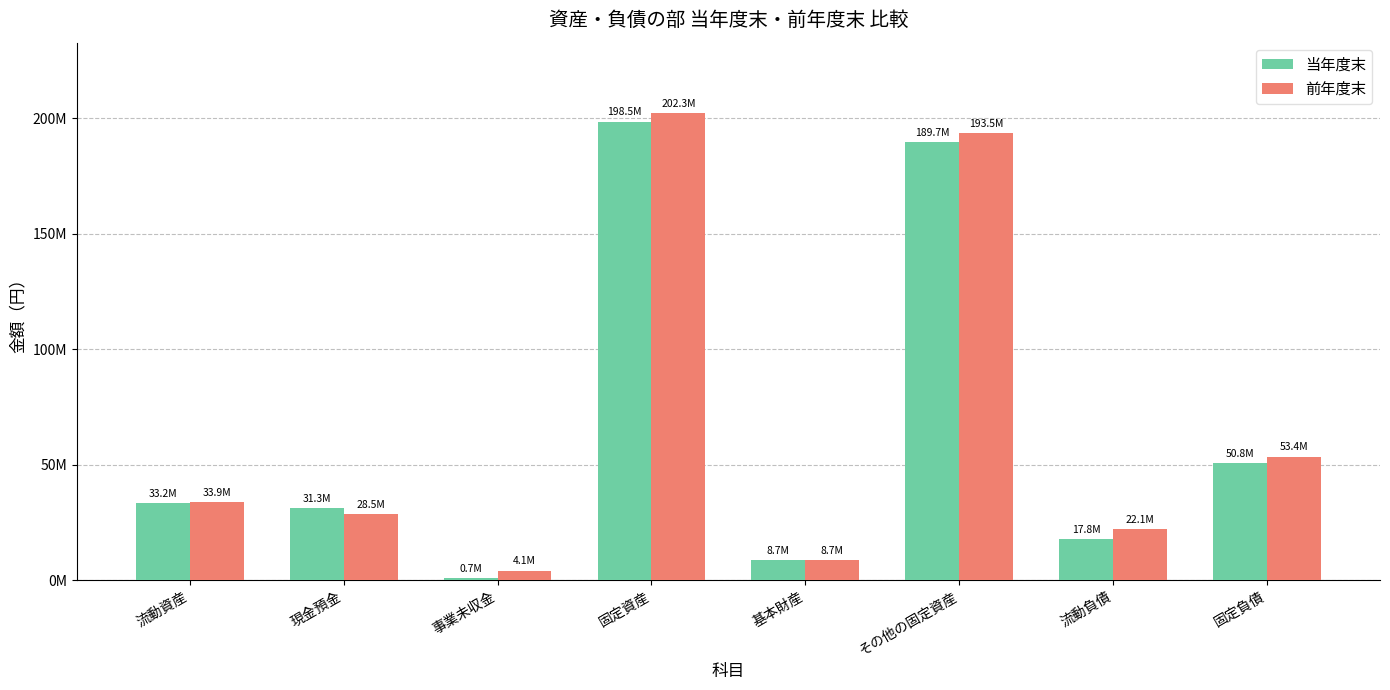

At how many categories does at least one series exceed 195678808?

1